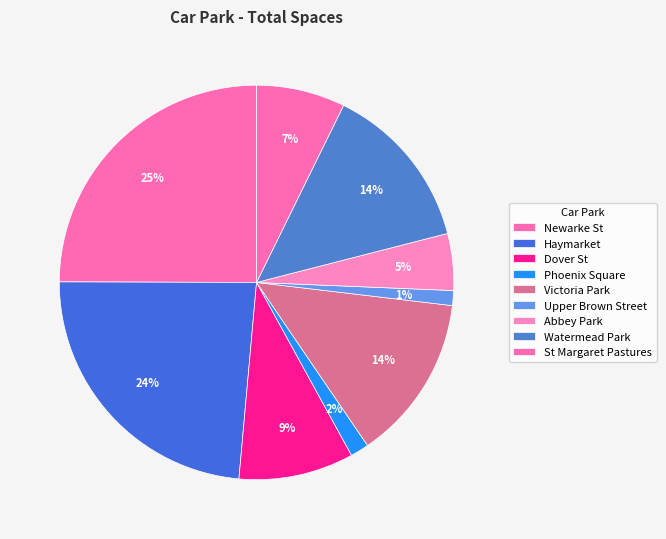

How many segments does this pie chart have?

9